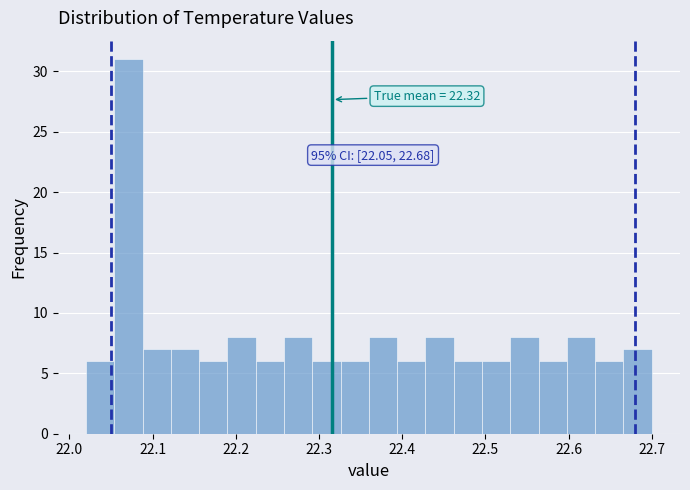

Read against the x-axis, roughly where is the centre of the tallest bar?

22.07